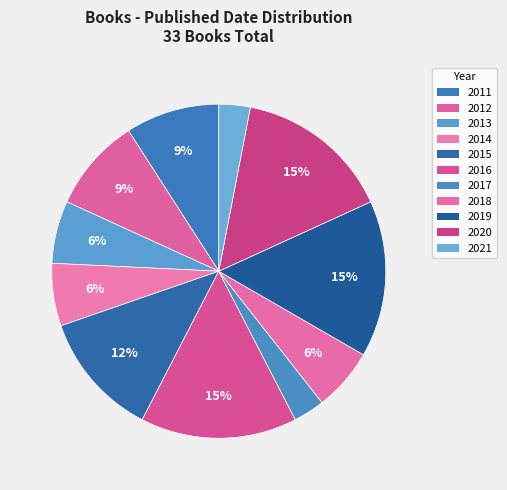

Rank the categories by value from highest to lowest.

2016, 2019, 2020, 2015, 2011, 2012, 2013, 2014, 2018, 2017, 2021